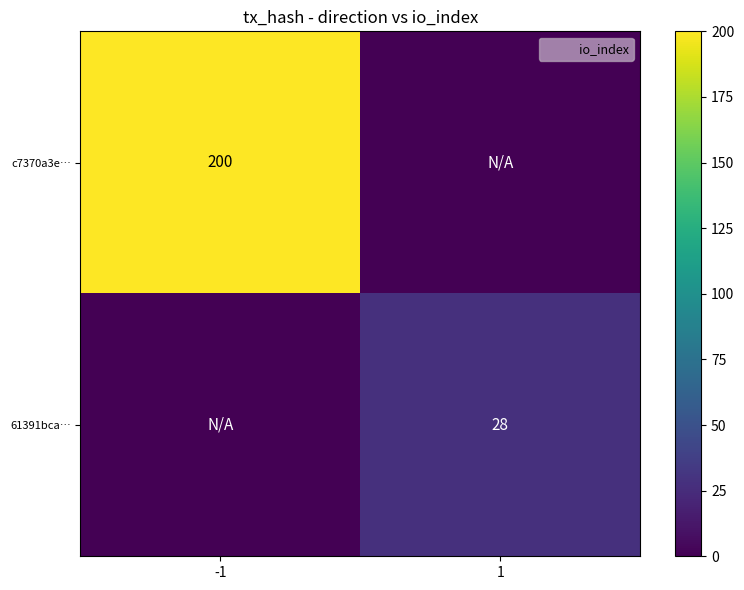

What is the sum of all c7370a3e… values?

200